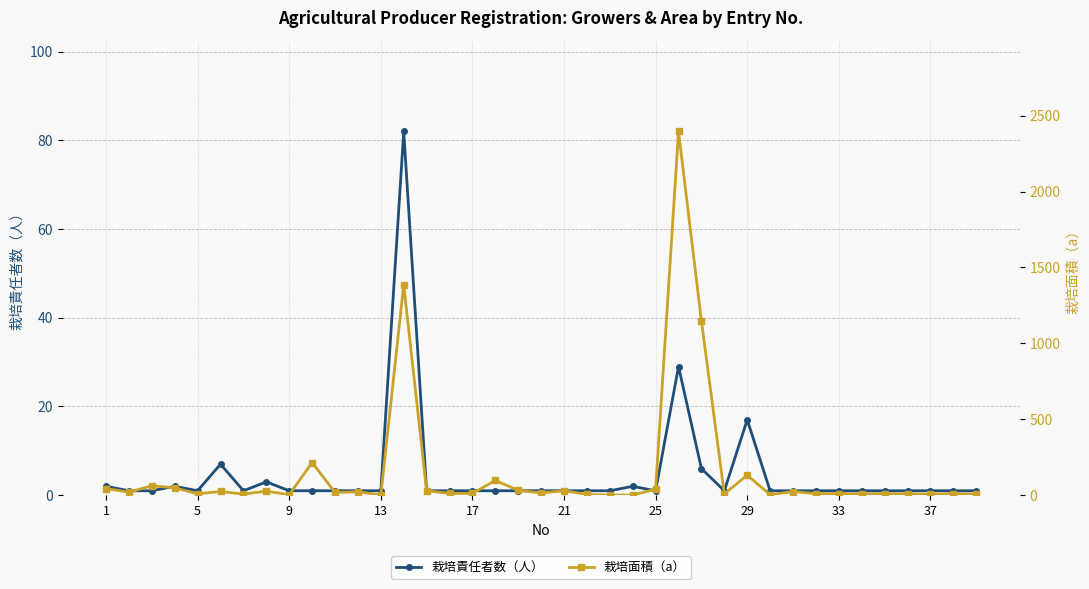

True or false: 栽培責任者数（人） has more than 2 points higher than both neighbors.

True